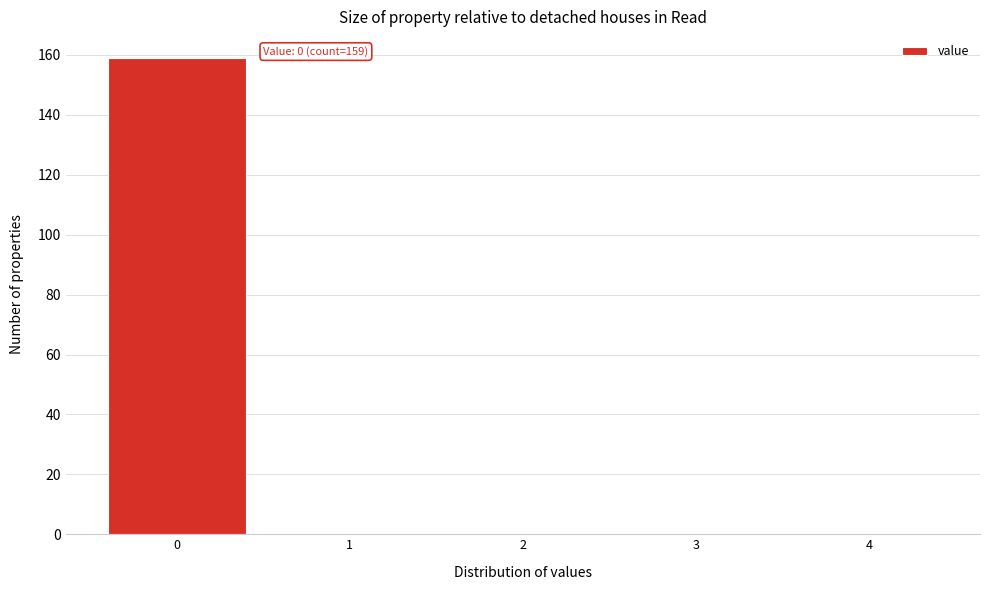

Which range on the x-axis has the tallest bar?

-0.5 to 0.5